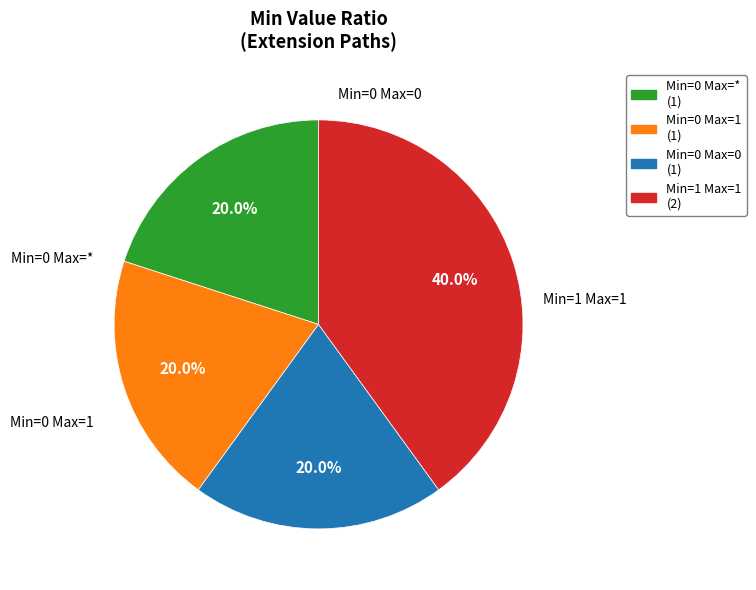

Does any single category account for the majority?

No